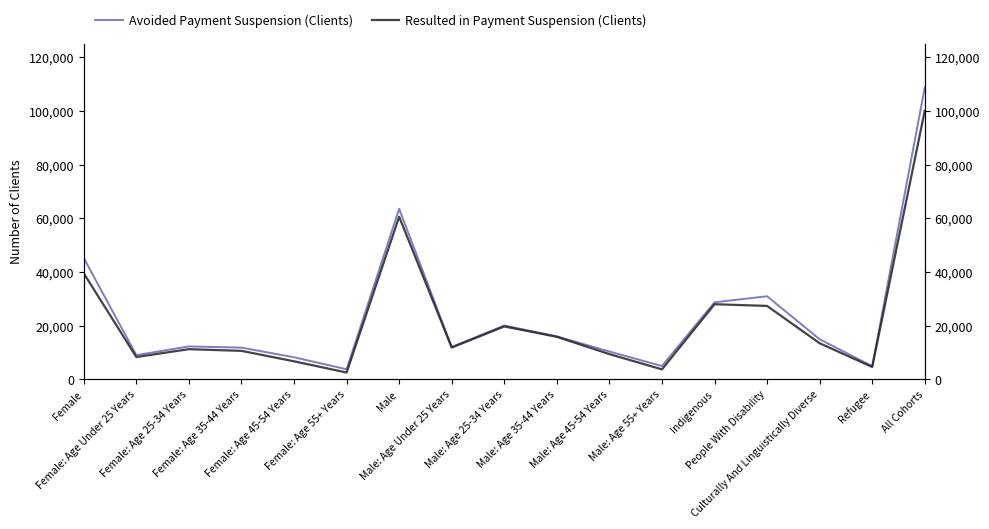

What is the sum of the Avoided Payment Suspension (Clients) values at Male: Age 45-54 Years and Male: Age 25-34 Years?

30505